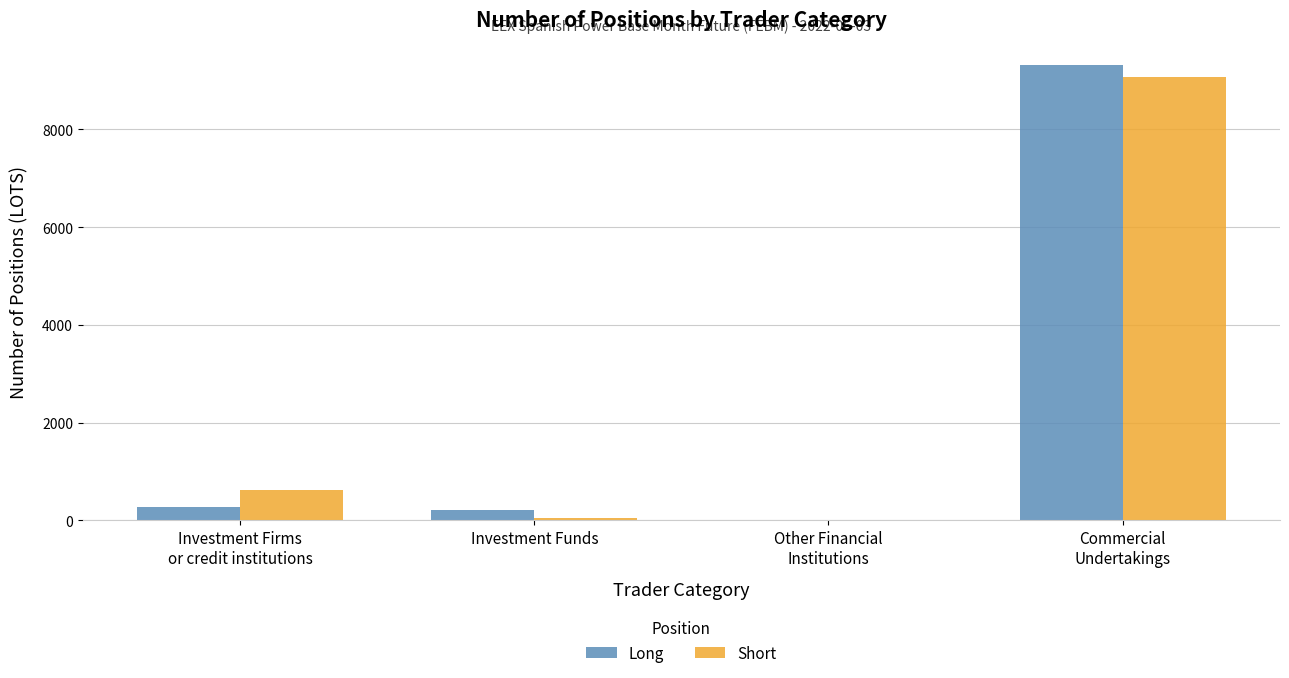

What is the sum of the Long values at Investment Firms
or credit institutions and Commercial
Undertakings?

9582.4